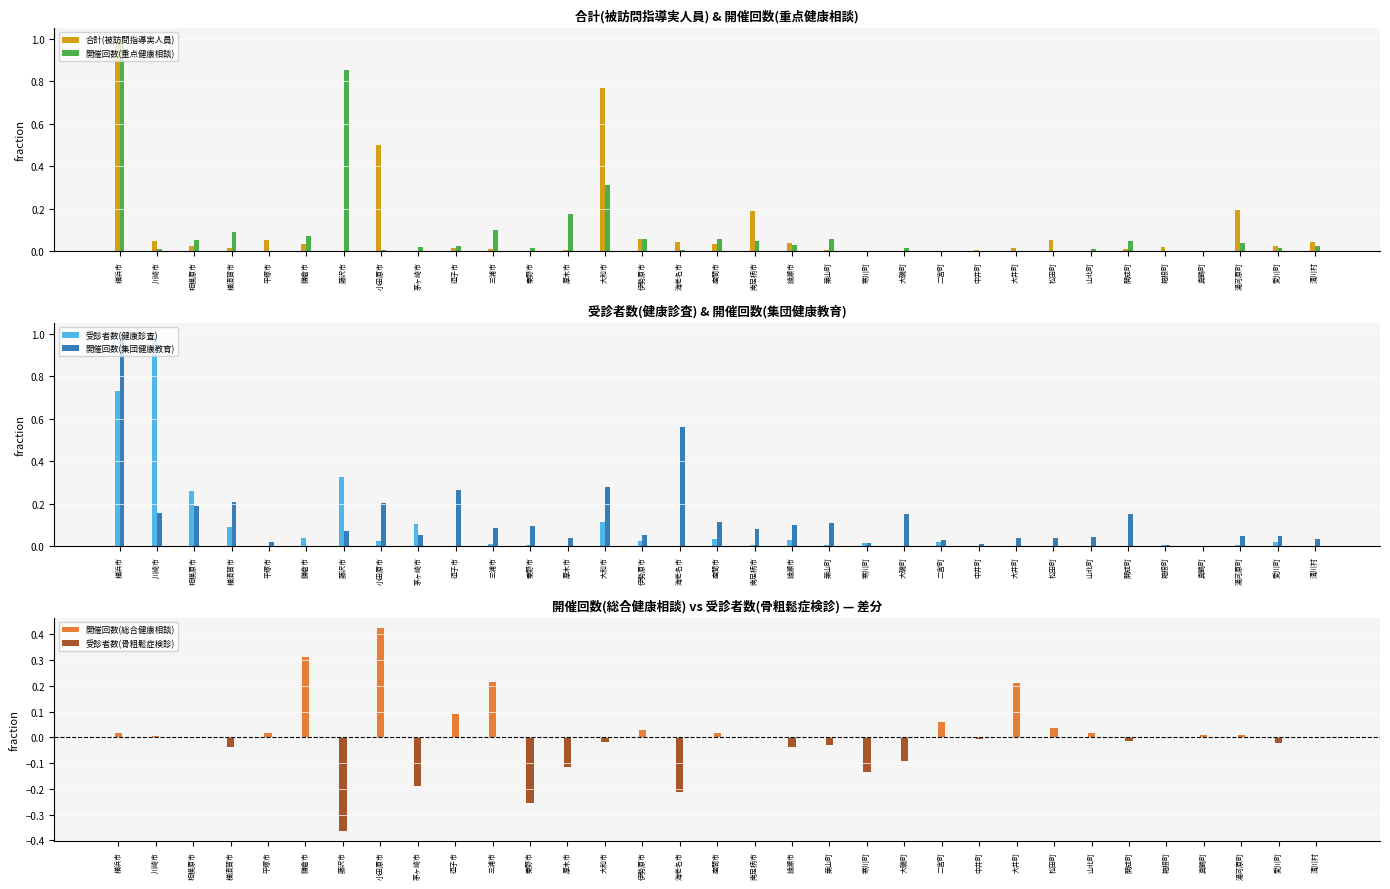

Reading right to left, extract all data points from this chart.

合計(被訪問指導実人員): 清川村=0.0	愛川町=0.0	湯河原町=0.2	真鶴町=0.0	箱根町=0.0	開成町=0.0	山北町=0.0	松田町=0.1	大井町=0.0	中井町=0.0	二宮町=0.0	大磯町=0.0	寒川町=0.0	葉山町=0.0	綾瀬市=0.0	南足柄市=0.2	座間市=0.0	海老名市=0.0	伊勢原市=0.1	大和市=0.8	厚木市=0.0	秦野市=0.0	三浦市=0.0	逗子市=0.0	茅ヶ崎市=0.0	小田原市=0.5	藤沢市=0.0	鎌倉市=0.0	平塚市=0.1	横須賀市=0.0	相模原市=0.0	川崎市=0.0	横浜市=1.0
開催回数(重点健康相談): 清川村=0.0	愛川町=0.0	湯河原町=0.0	真鶴町=0.0	箱根町=0.0	開成町=0.0	山北町=0.0	松田町=0.0	大井町=0.0	中井町=0.0	二宮町=0.0	大磯町=0.0	寒川町=0.0	葉山町=0.1	綾瀬市=0.0	南足柄市=0.0	座間市=0.1	海老名市=0.0	伊勢原市=0.1	大和市=0.3	厚木市=0.2	秦野市=0.0	三浦市=0.1	逗子市=0.0	茅ヶ崎市=0.0	小田原市=0.0	藤沢市=0.9	鎌倉市=0.1	平塚市=0.0	横須賀市=0.1	相模原市=0.1	川崎市=0.0	横浜市=1.0
受診者数(健康診査): 清川村=0.0	愛川町=0.0	湯河原町=0.0	真鶴町=0.0	箱根町=0.0	開成町=0.0	山北町=0.0	松田町=0.0	大井町=0.0	中井町=0.0	二宮町=0.0	大磯町=0.0	寒川町=0.0	葉山町=0.0	綾瀬市=0.0	南足柄市=0.0	座間市=0.0	海老名市=0.0	伊勢原市=0.0	大和市=0.1	厚木市=0.0	秦野市=0.0	三浦市=0.0	逗子市=0.0	茅ヶ崎市=0.1	小田原市=0.0	藤沢市=0.3	鎌倉市=0.0	平塚市=0.0	横須賀市=0.1	相模原市=0.3	川崎市=1.0	横浜市=0.7
開催回数(集団健康教育): 清川村=0.0	愛川町=0.0	湯河原町=0.0	真鶴町=0.0	箱根町=0.0	開成町=0.2	山北町=0.0	松田町=0.0	大井町=0.0	中井町=0.0	二宮町=0.0	大磯町=0.2	寒川町=0.0	葉山町=0.1	綾瀬市=0.1	南足柄市=0.1	座間市=0.1	海老名市=0.6	伊勢原市=0.1	大和市=0.3	厚木市=0.0	秦野市=0.1	三浦市=0.1	逗子市=0.3	茅ヶ崎市=0.1	小田原市=0.2	藤沢市=0.1	鎌倉市=0.0	平塚市=0.0	横須賀市=0.2	相模原市=0.2	川崎市=0.2	横浜市=1.0
開催回数(総合健康相談): 清川村=0.0	愛川町=0.0	湯河原町=0.0	真鶴町=0.0	箱根町=0.0	開成町=0.0	山北町=0.0	松田町=0.0	大井町=0.2	中井町=0.0	二宮町=0.1	大磯町=0.0	寒川町=0.0	葉山町=0.0	綾瀬市=0.0	南足柄市=0.0	座間市=0.0	海老名市=0.0	伊勢原市=0.0	大和市=0.0	厚木市=0.0	秦野市=0.0	三浦市=0.2	逗子市=0.1	茅ヶ崎市=0.0	小田原市=0.4	藤沢市=0.0	鎌倉市=0.3	平塚市=0.0	横須賀市=0.0	相模原市=0.0	川崎市=0.0	横浜市=0.0
受診者数(骨粗鬆症検診): 清川村=0.0	愛川町=-0.0	湯河原町=0.0	真鶴町=0.0	箱根町=-0.0	開成町=-0.0	山北町=0.0	松田町=0.0	大井町=0.0	中井町=-0.0	二宮町=0.0	大磯町=-0.1	寒川町=-0.1	葉山町=-0.0	綾瀬市=-0.0	南足柄市=-0.0	座間市=0.0	海老名市=-0.2	伊勢原市=0.0	大和市=-0.0	厚木市=-0.1	秦野市=-0.3	三浦市=0.0	逗子市=0.0	茅ヶ崎市=-0.2	小田原市=0.0	藤沢市=-0.4	鎌倉市=0.0	平塚市=0.0	横須賀市=-0.0	相模原市=0.0	川崎市=0.0	横浜市=0.0